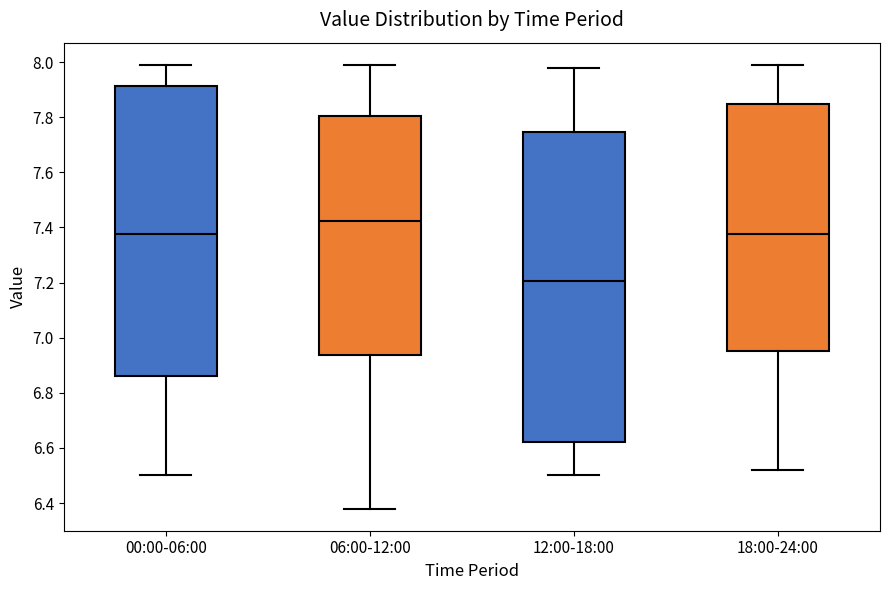

Reading left to right, transcribe this box plot: for each box, give where its median line is, the range the box spans, and where its two whiskers end, as read against the y-axis. The values are not printed on the chart, so give them approximately, as read against the axis.

00:00-06:00: median 7.38, box 6.86 to 7.92, whiskers 6.50 to 8.00
06:00-12:00: median 7.42, box 6.94 to 7.80, whiskers 6.38 to 8.00
12:00-18:00: median 7.20, box 6.62 to 7.74, whiskers 6.50 to 7.98
18:00-24:00: median 7.38, box 6.96 to 7.84, whiskers 6.52 to 8.00